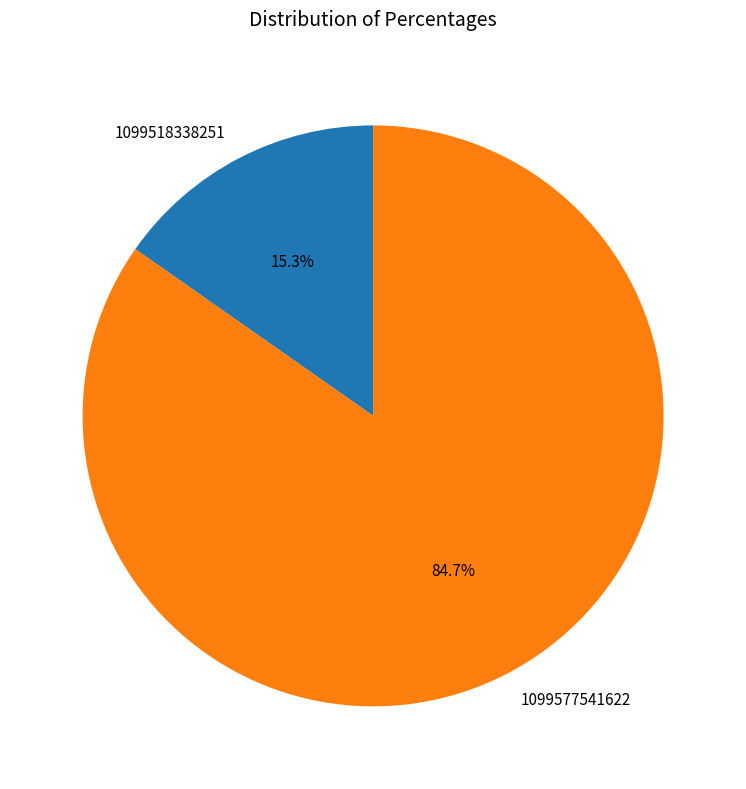

To the nearest percent, what is the difference between the largest and smallest slice percentages?

69%